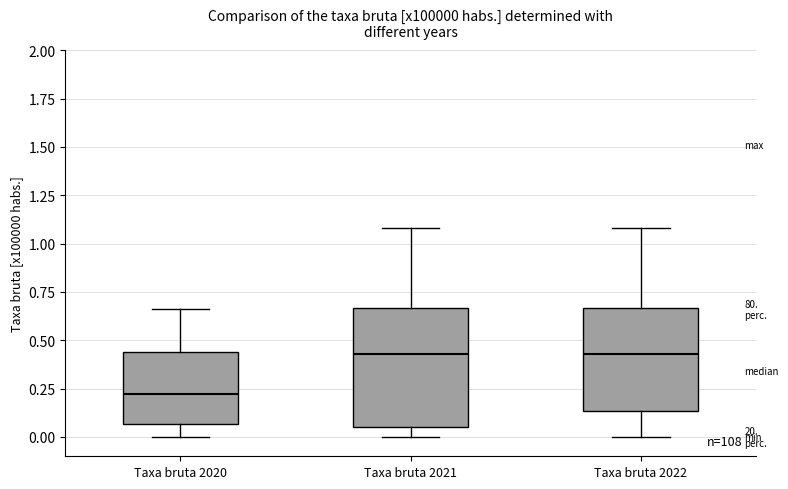

Where is the upper edge of the box for Taxa bruta 2021 on the y-axis? The values are not printed on the chart, so give them approximately, as read against the axis.

0.65